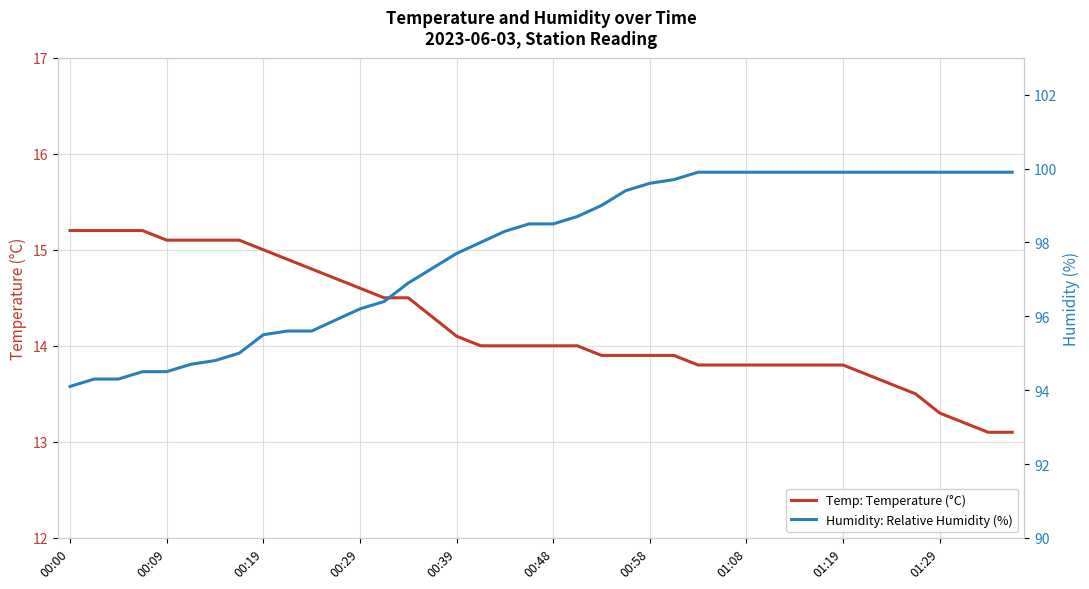

Where is Temp: Temperature (°C) nearest to the value 14?

17